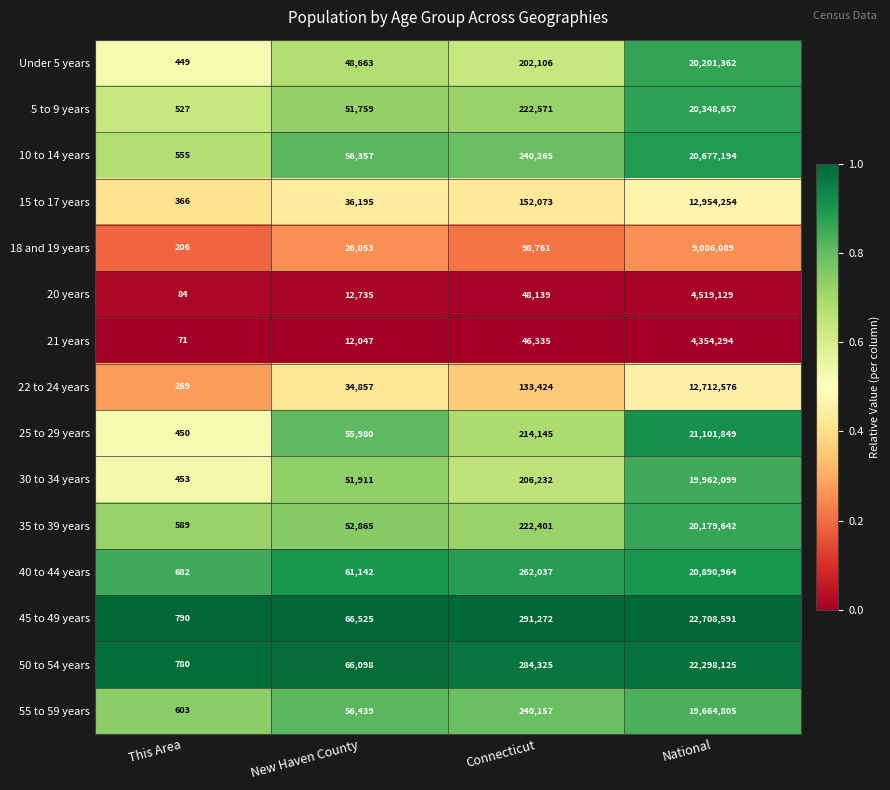

Where is 18 and 19 years nearest to the value 4543147?

Connecticut